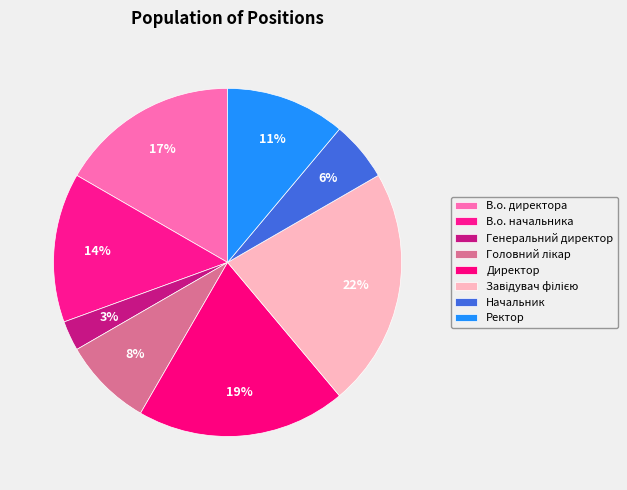

Is it true that Начальник is 12% of the pie?

False